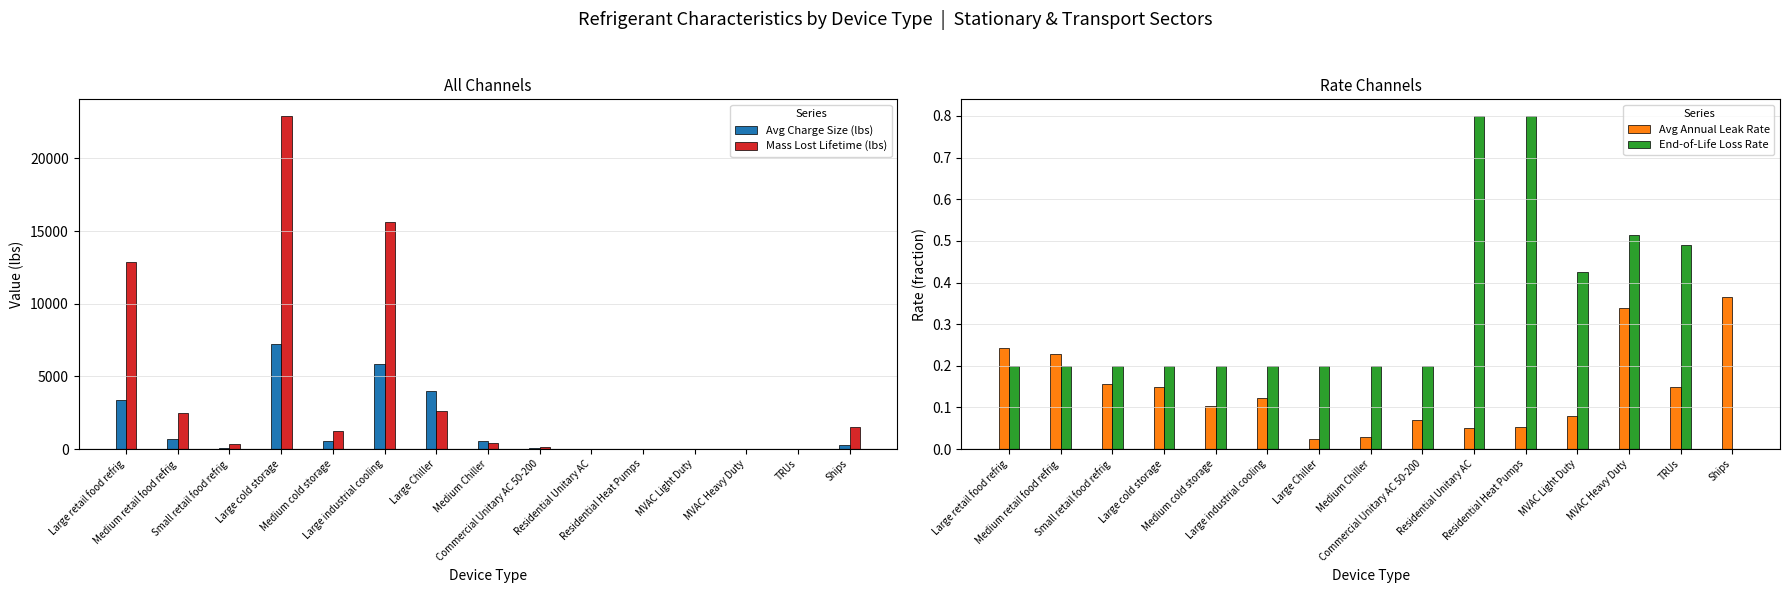

At which category does the chart reach its minimum across all series?

Ships